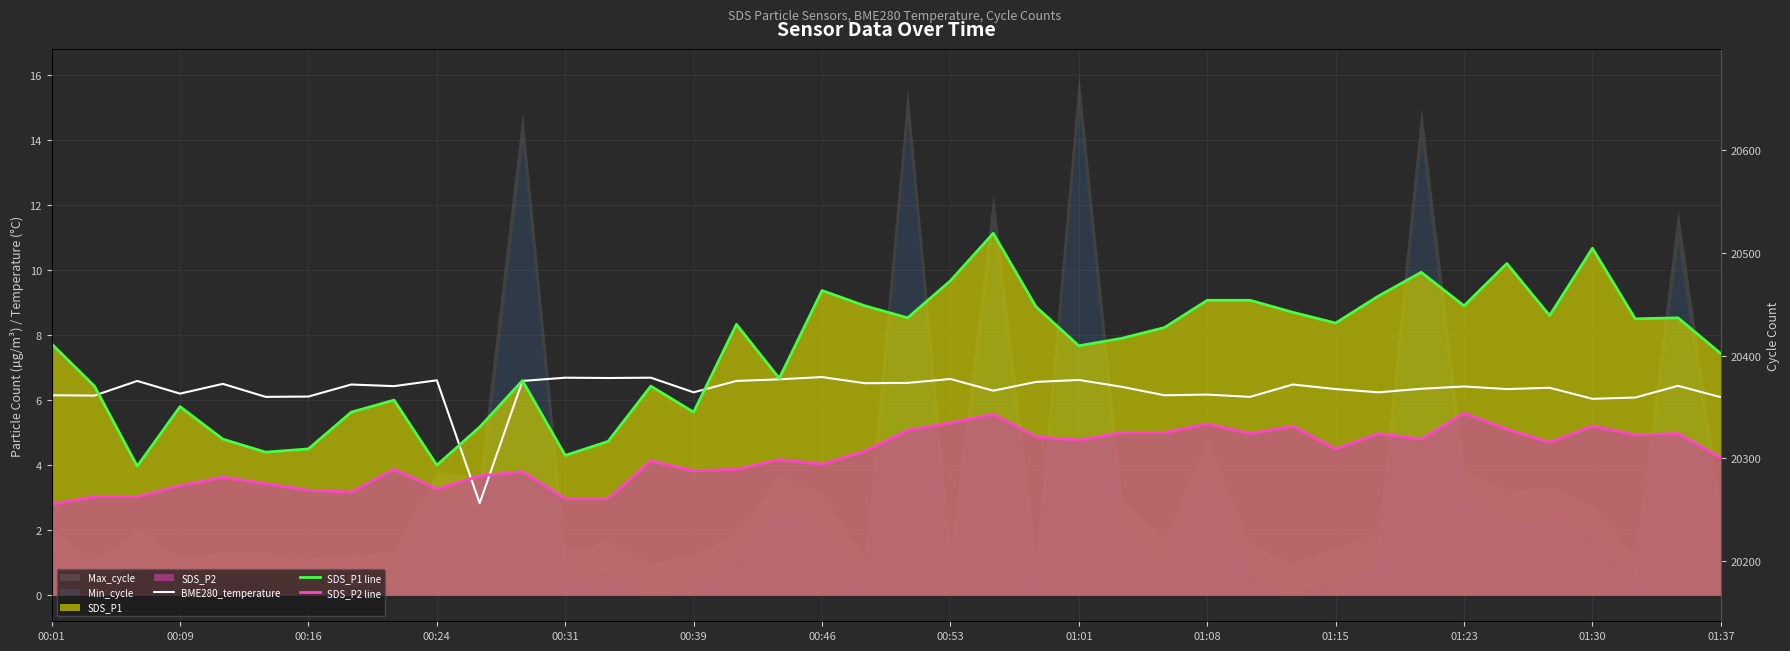

The BME280_temperature series shows 2.0 at 20. True or false?

False